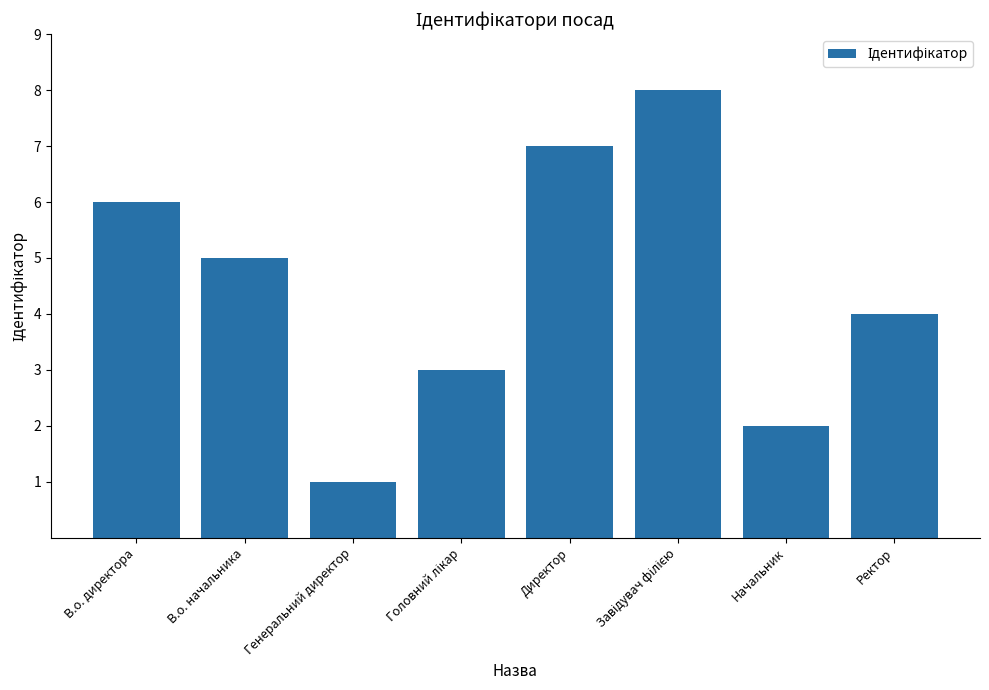

At which label does the data first exceed 5?

В.о. директора